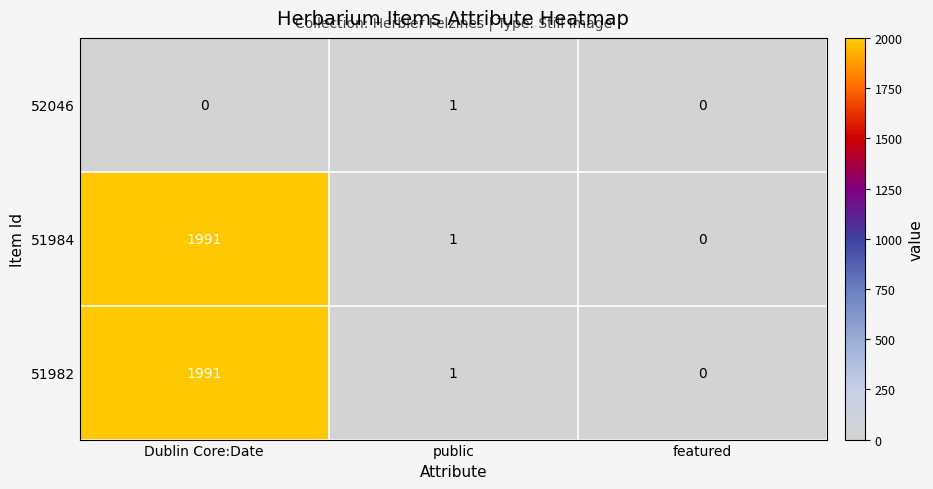

Where does the 51984 series first go above 1?

Dublin Core:Date